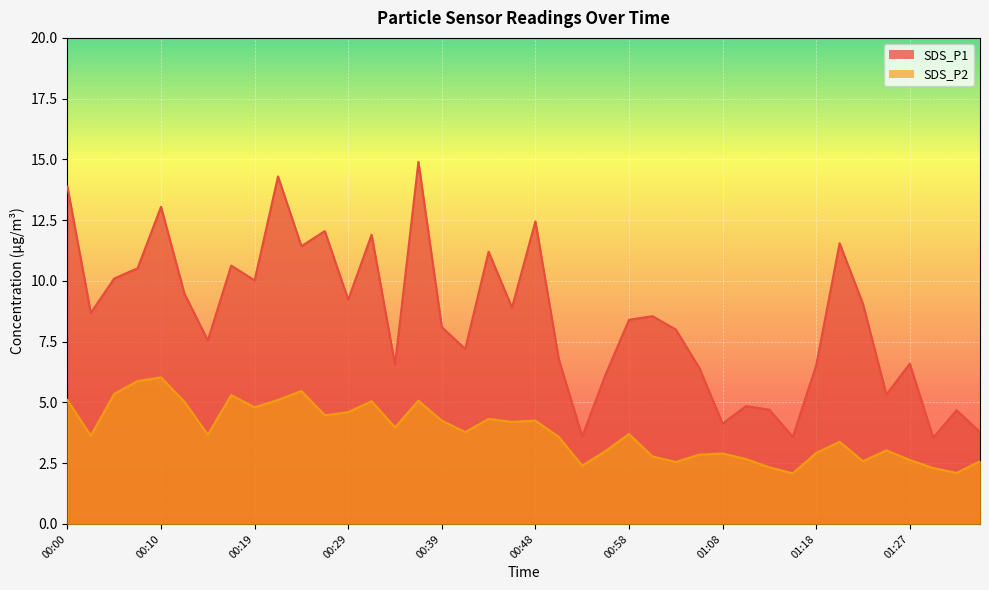

True or false: SDS_P1 has more than 0 points higher than both neighbors.

True